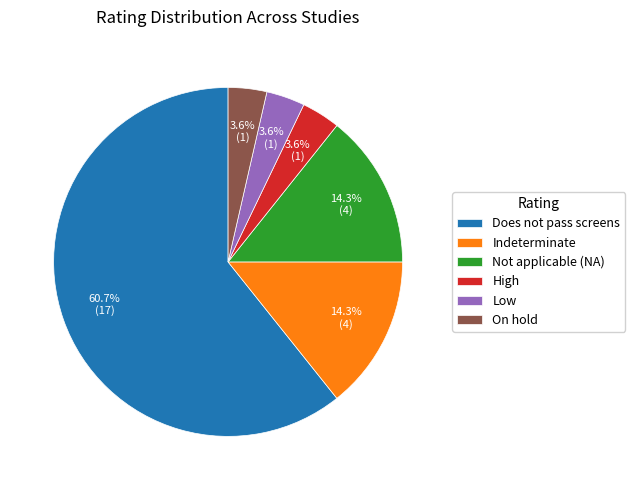

To the nearest percent, what percentage of the pie is Does not pass screens?

61%